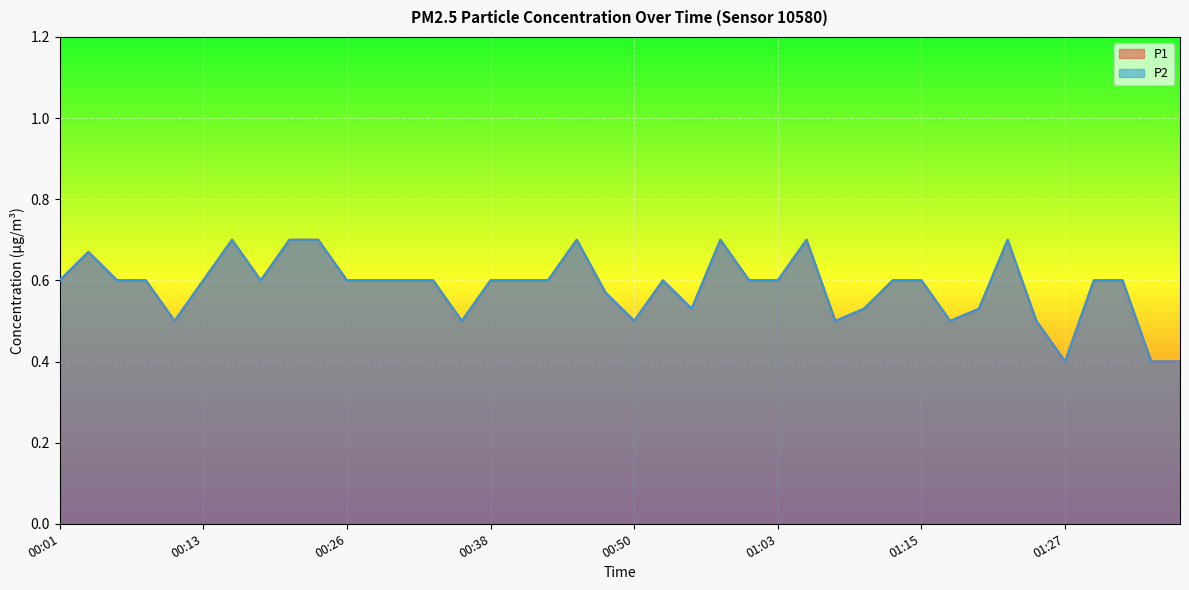

True or false: P2 and P1 cross at least once.

False